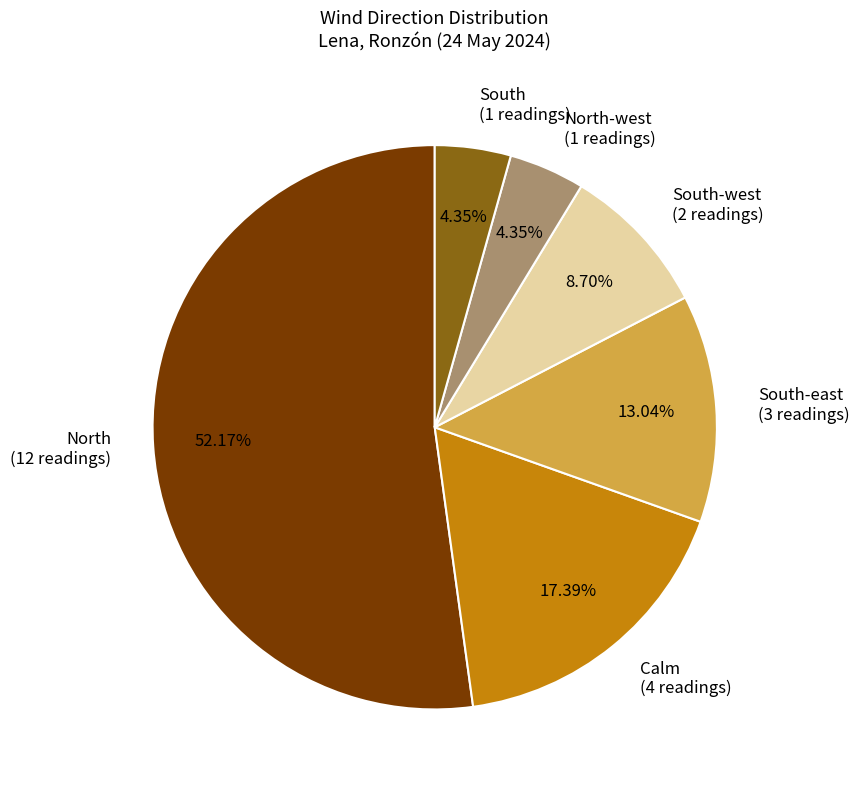

Which category accounts for the majority?

North (12 readings)